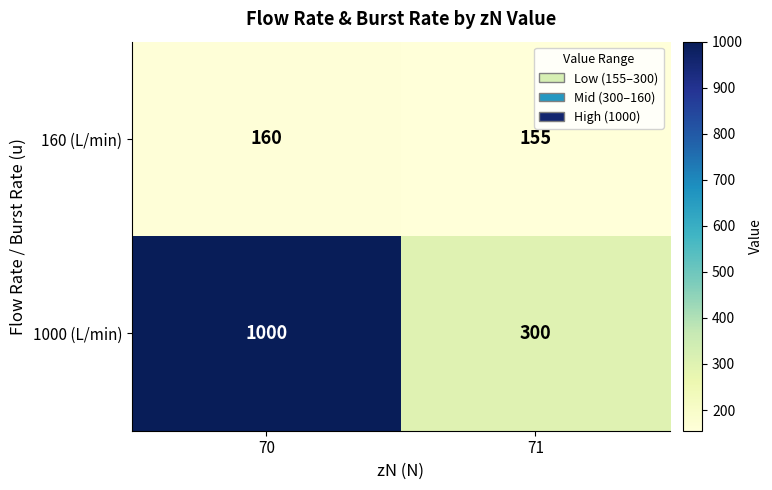

Reading left to right, list all the values displayed in this chart.

160 (L/min): 160	155
1000 (L/min): 1000	300